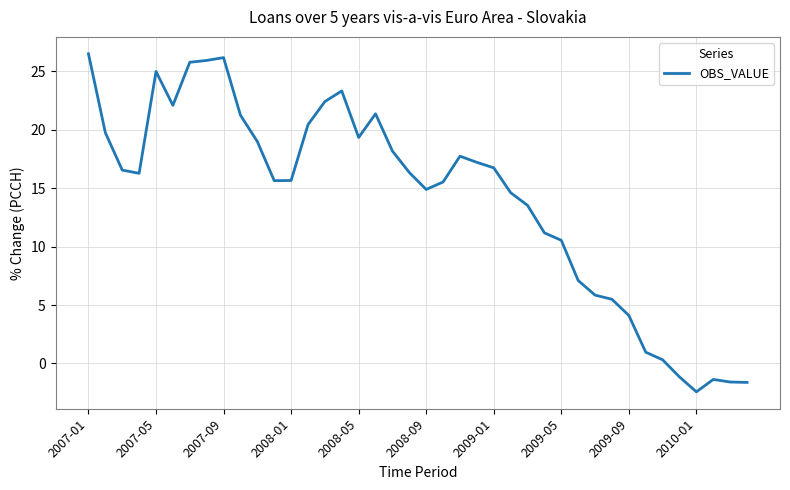

How many lines are shown in the chart?

1